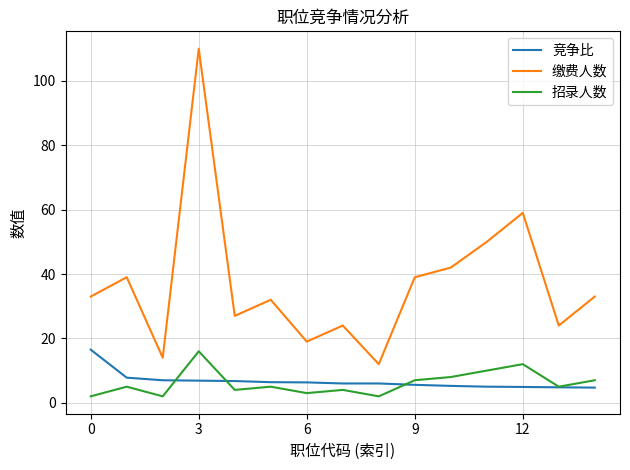

Which series has the largest total across all categories?

缴费人数